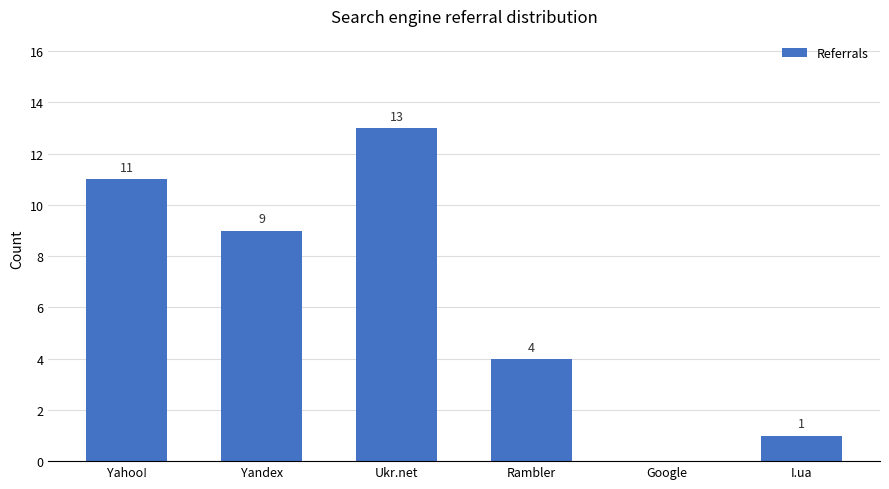

Reading left to right, what are all the values shown in this chart?

11	9	13	4	0	1